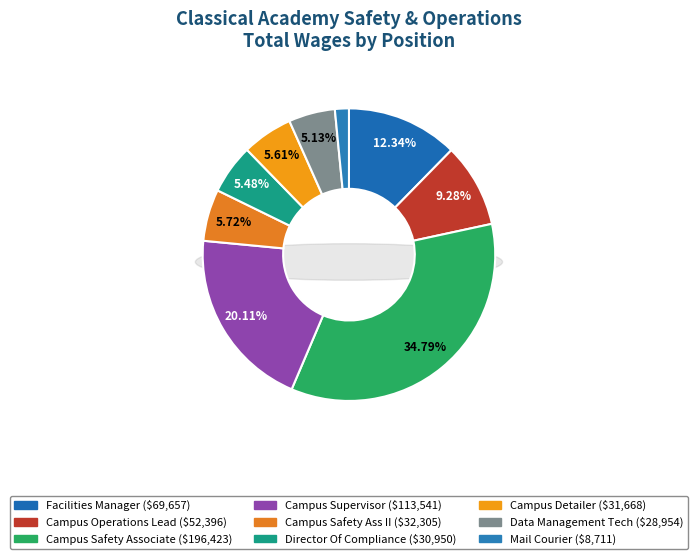

What is the smallest slice in the pie chart?

Mail Courier